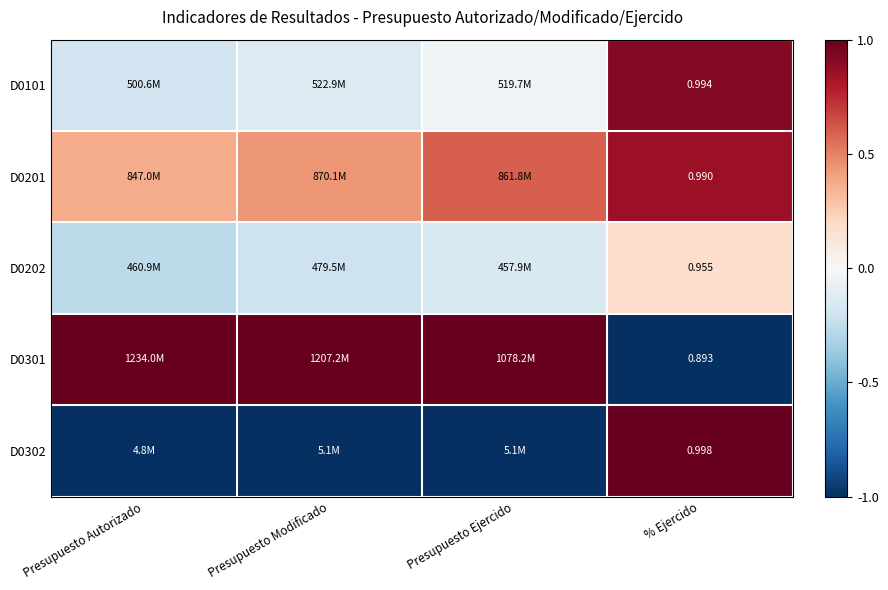

Which category has the highest value in the D0302 series?

% Ejercido